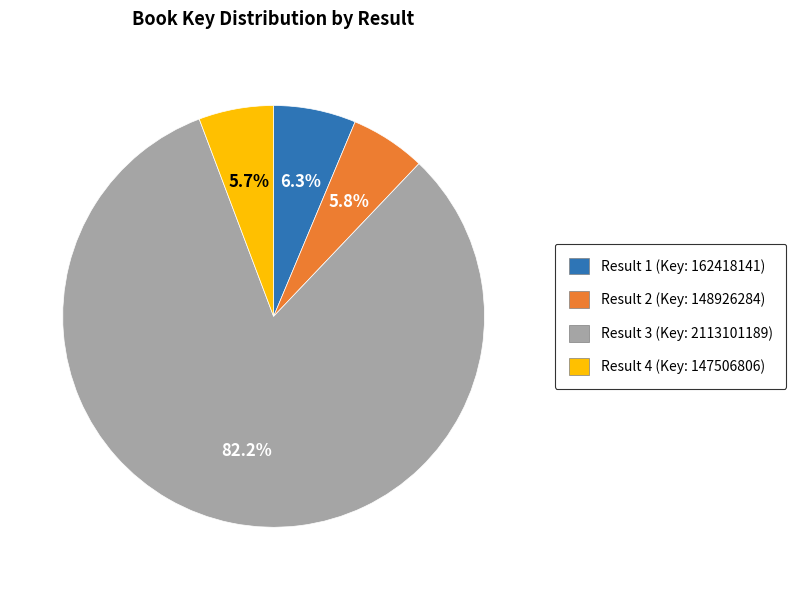

To the nearest percent, what is the average slice percentage?

25%